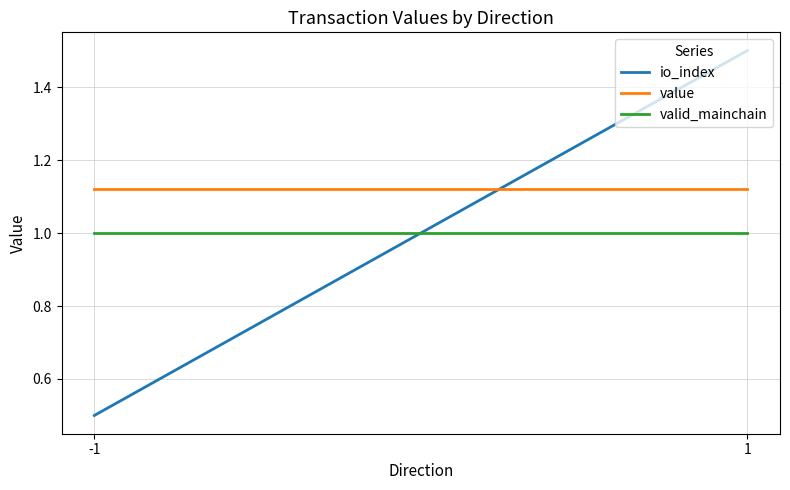

What is the value of the value point at the 1st from the left?

1.1